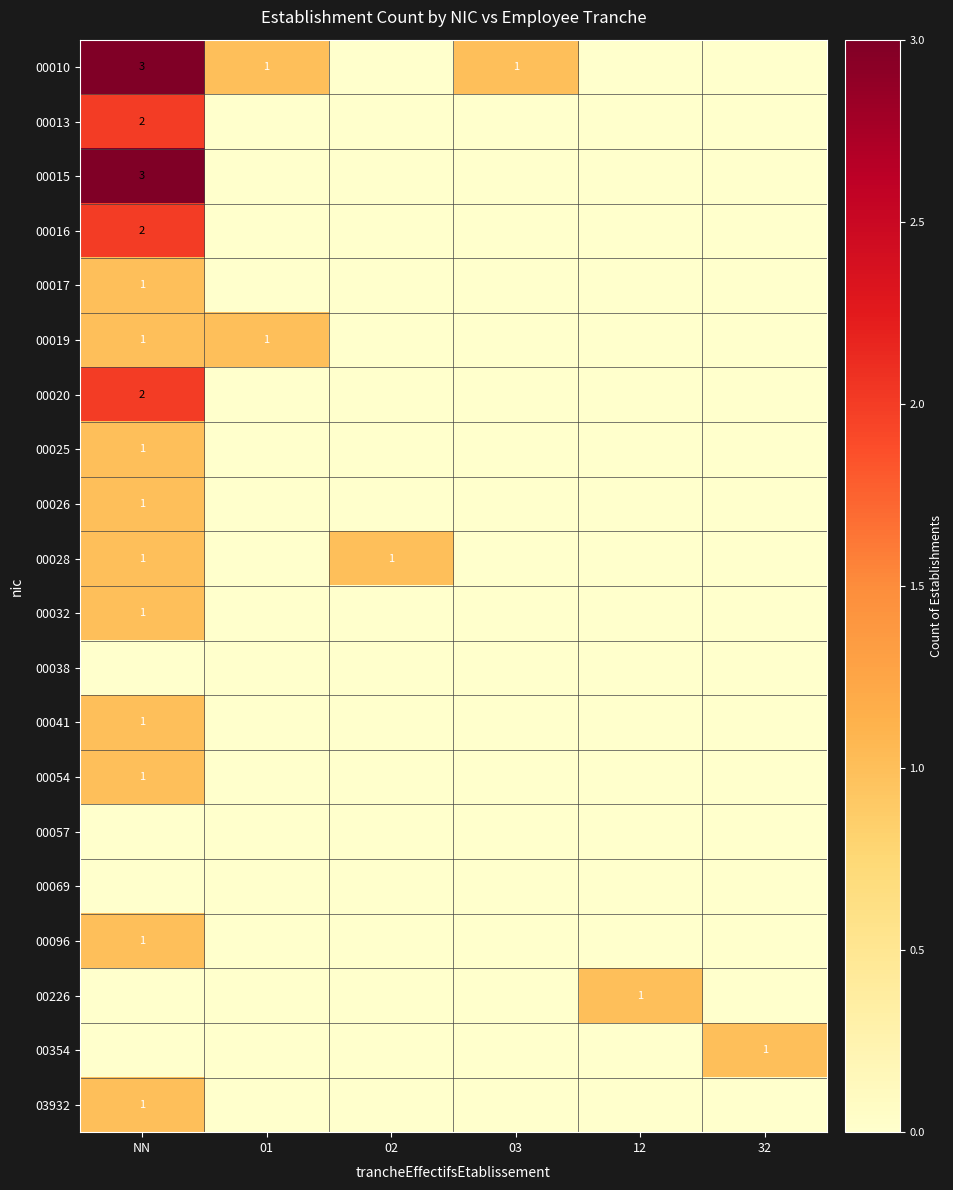

What is the total value across all series at NN?

22